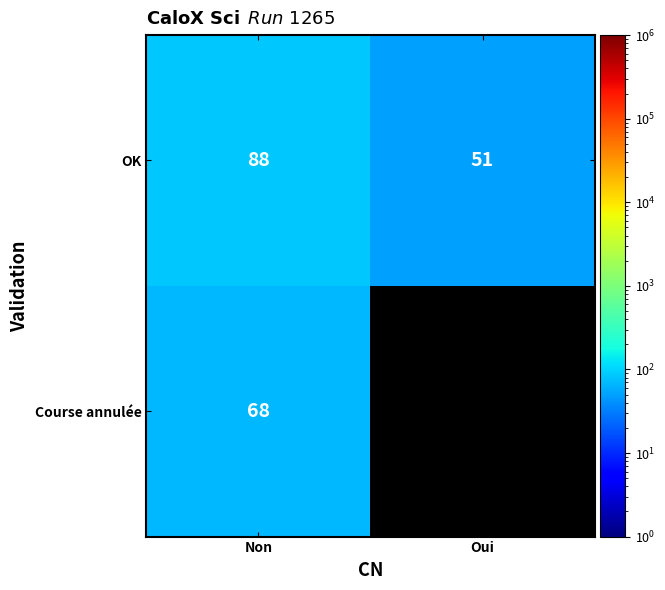

What is the spread (max minus min) of values at Non?

20